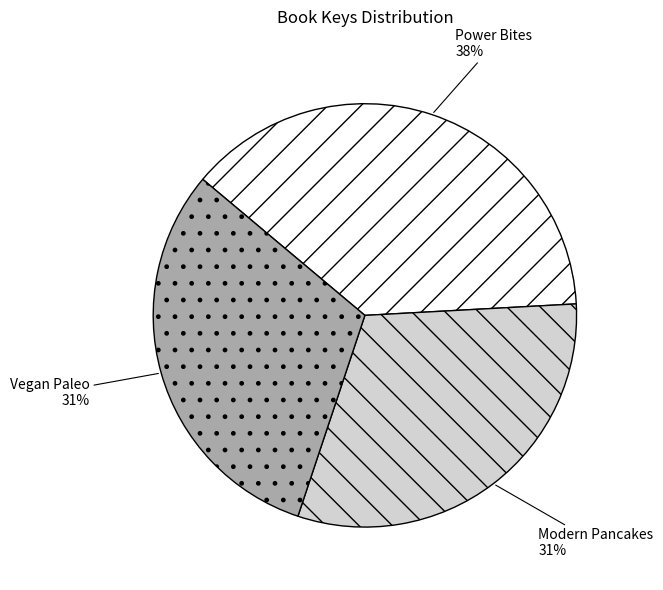

Does Power Bites represent more than half of the total?

No